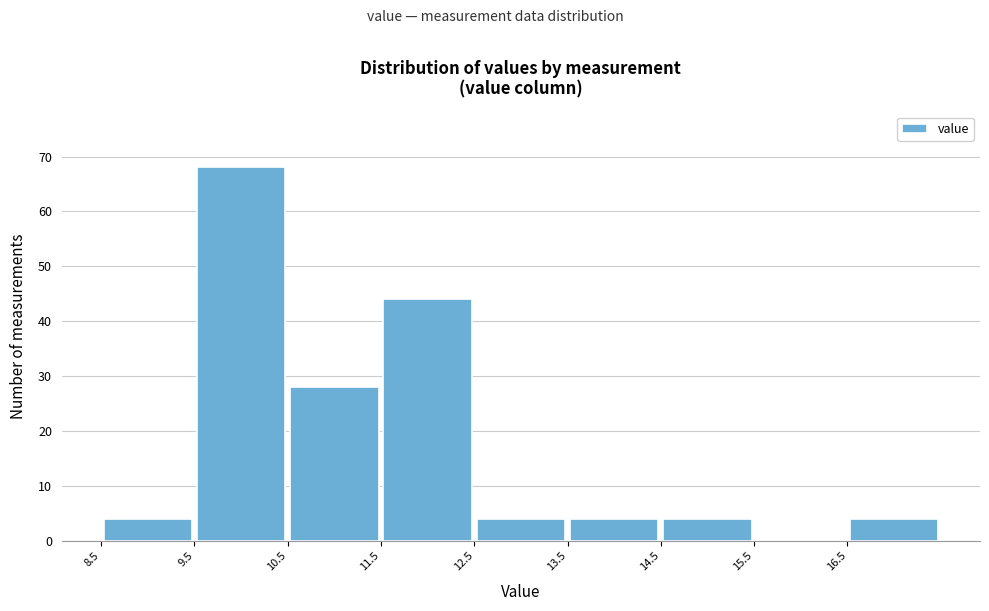

Reading left to right, list every bar in this chart as the range it spans on the x-axis followed by its height. The values are not printed on the chart, so give them approximately, as read against the axis.

8.5 to 9.5: 4
9.5 to 10.5: 68
10.5 to 11.5: 28
11.5 to 12.5: 44
12.5 to 13.5: 4
13.5 to 14.5: 4
14.5 to 15.5: 4
15.5 to 16.5: 0
16.5 to 17.5: 4